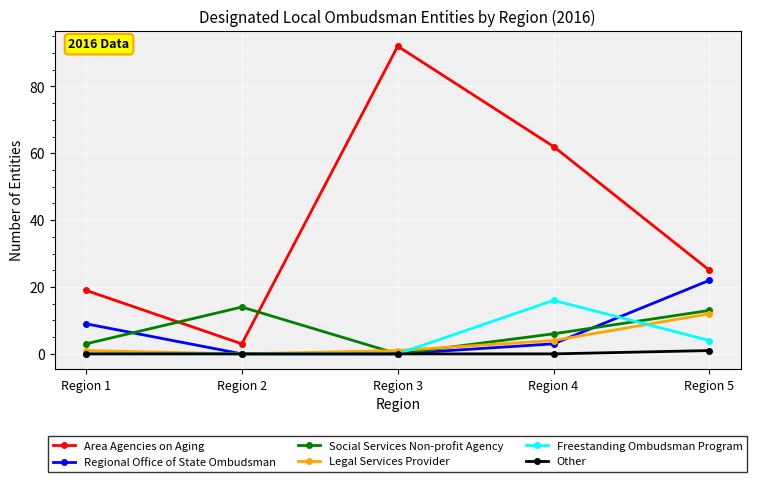

What is the sum of the Regional Office of State Ombudsman values at Region 3 and Region 4?

3